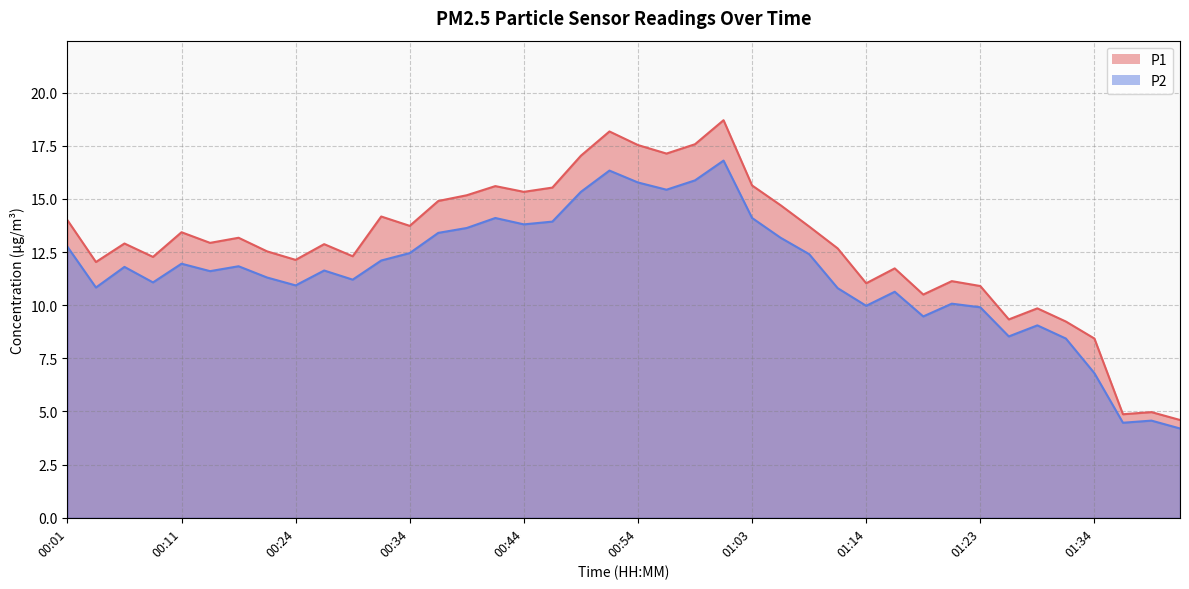

True or false: P1 has a value of 13.2 at 00:19.

True